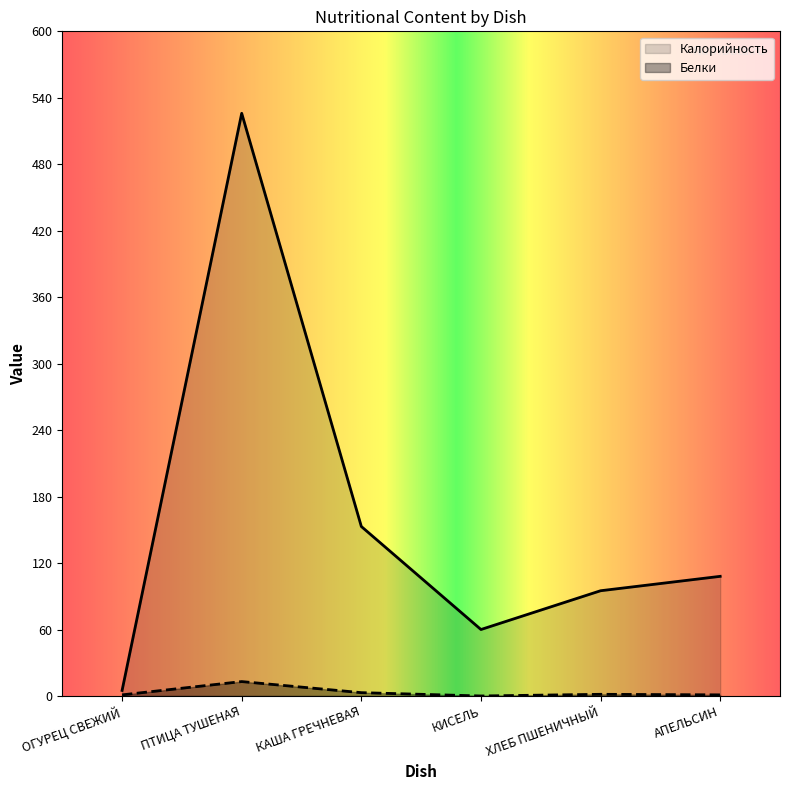

At which label does Калорийность first exceed 108?

ПТИЦА ТУШЕНАЯ